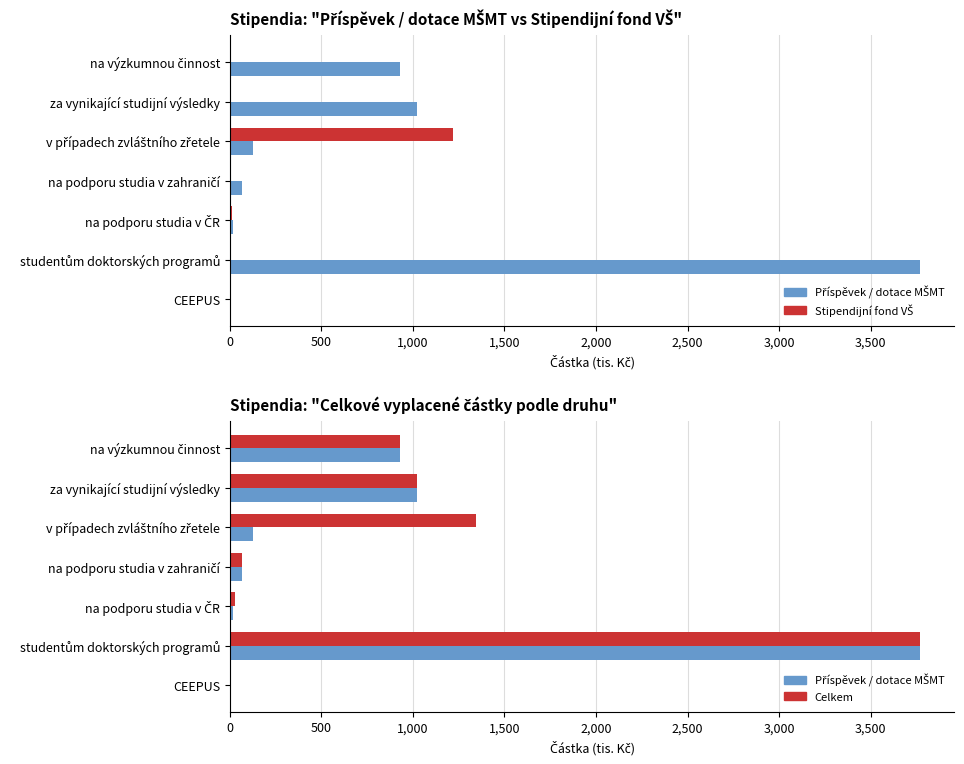

How many data points does each series have?

7